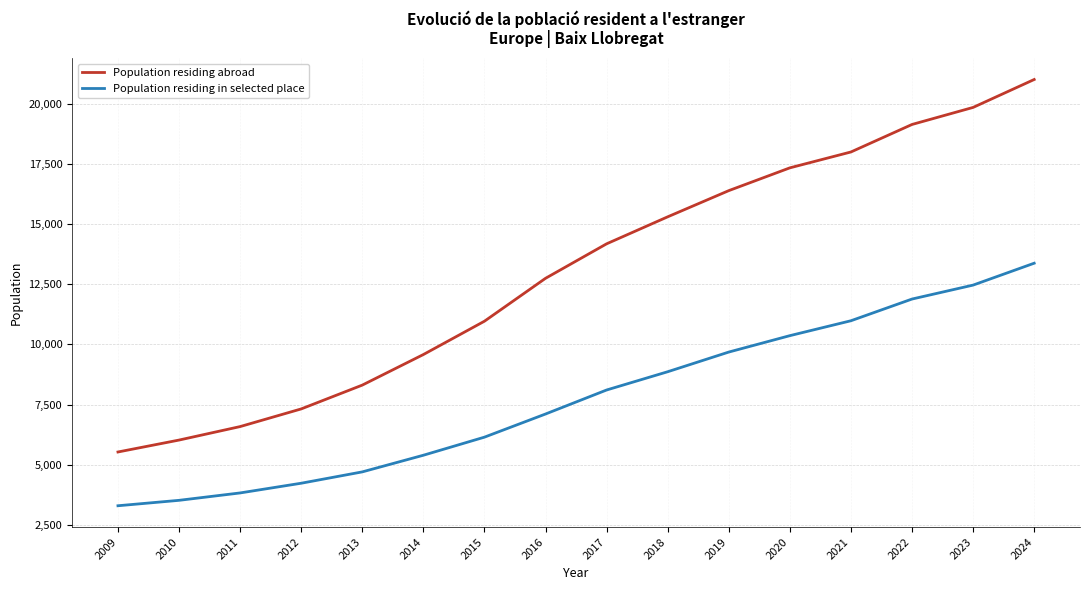

What is the greatest value displayed?

20997